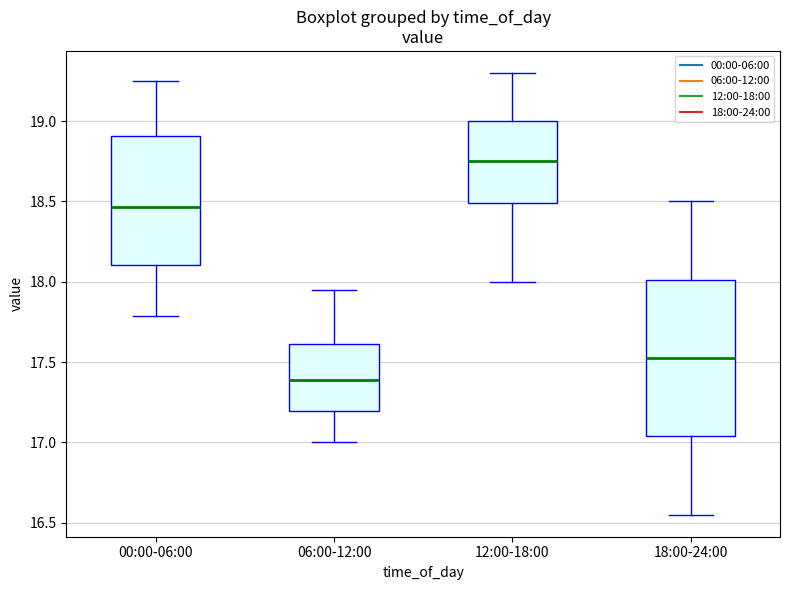

Which box has the lowest median line?

06:00-12:00